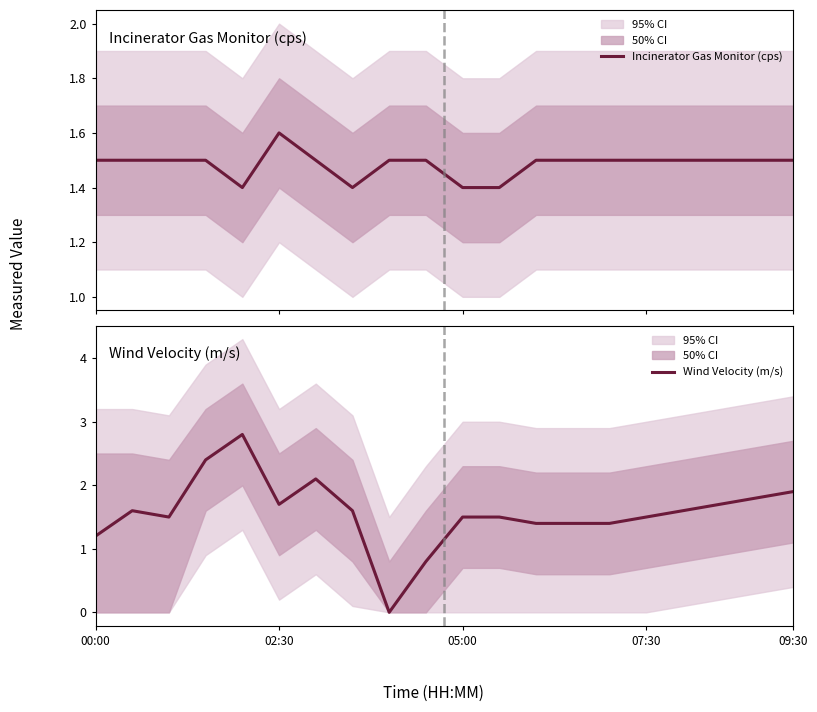

In Incinerator Gas Monitor (cps), how many points are higher than both neighbors (excluding endpoints)?

1